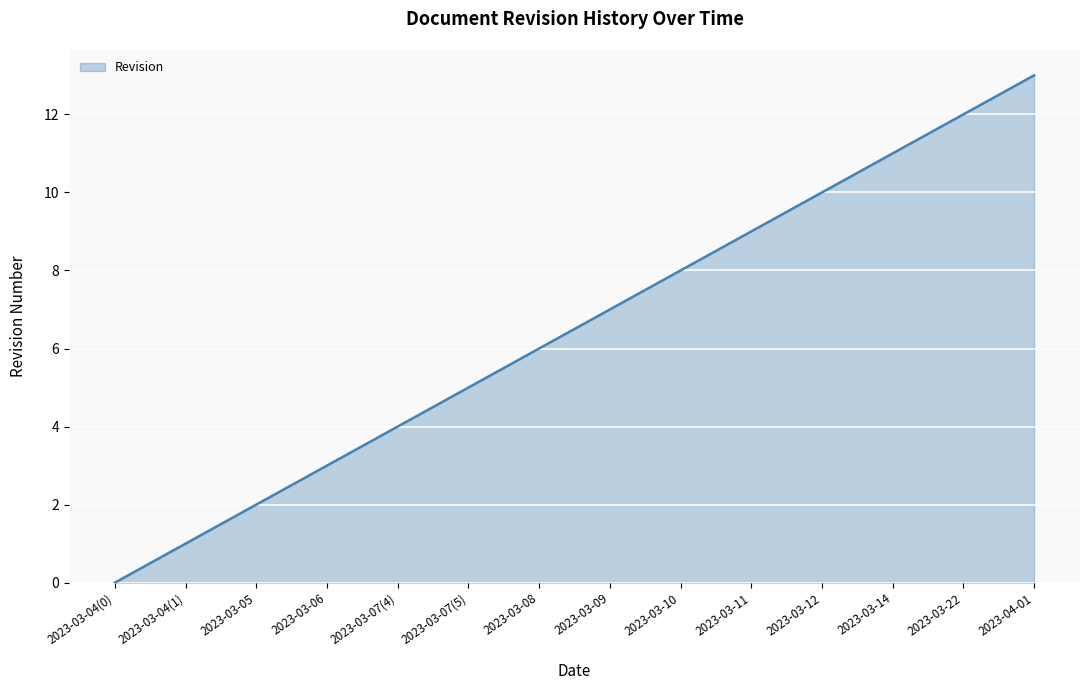

What position from the right is 2023-03-06?

11